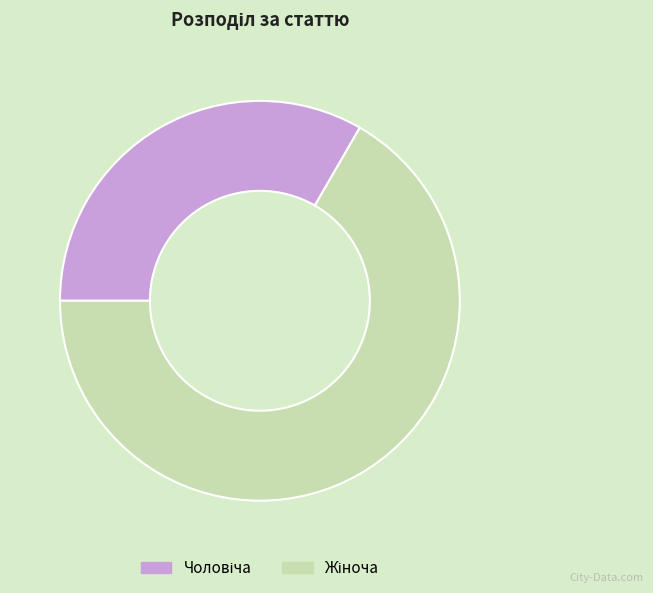

Does any single category account for the majority?

Yes